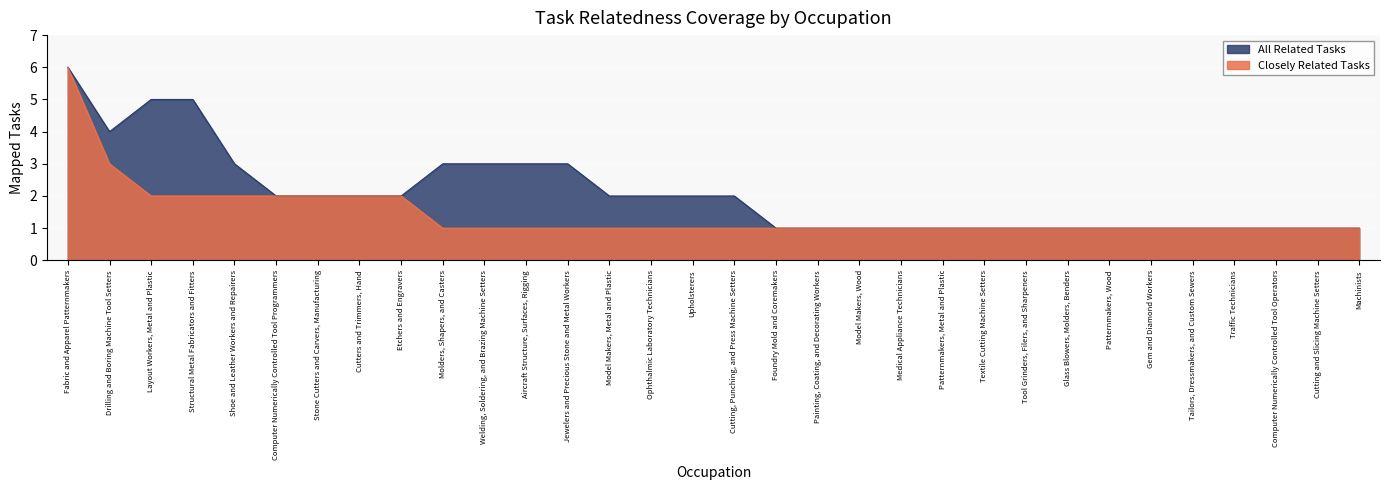

Between Cutters and Trimmers, Hand and Etchers and Engravers, which series saw the biggest shift?

Closely Related Tasks